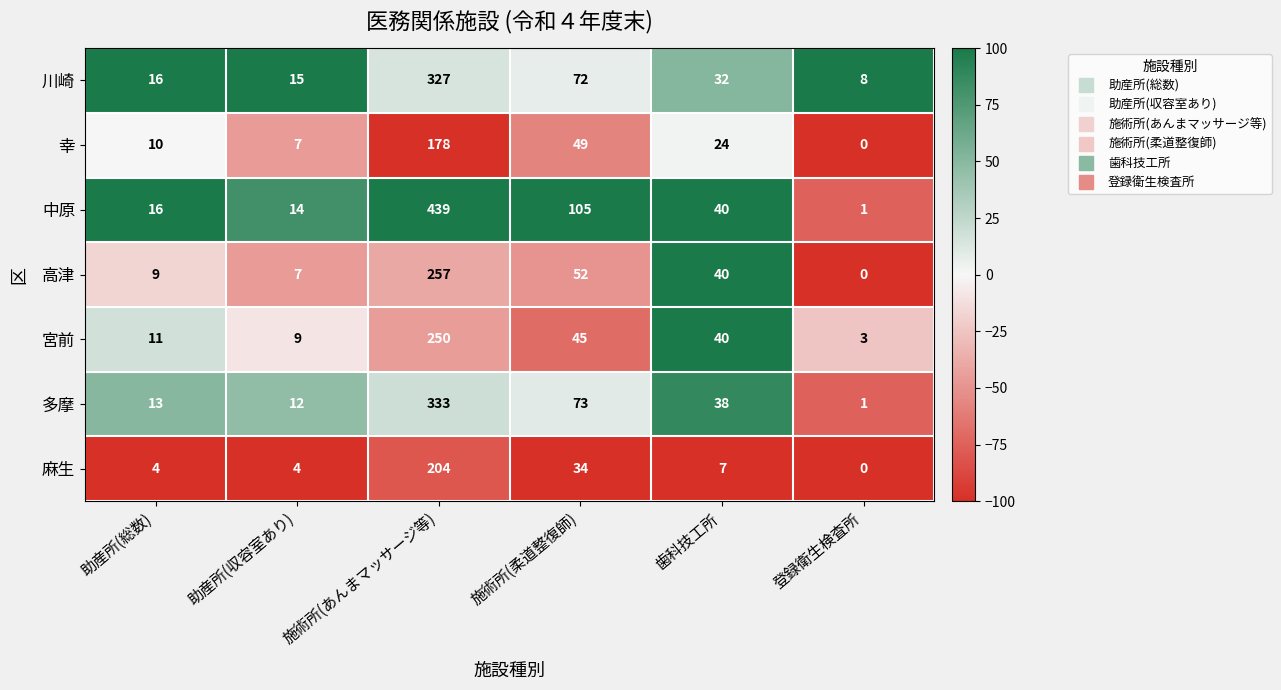

Is the value of 高津 at 歯科技工所 greater than the value of 多摩 at 助産所(総数)?

Yes